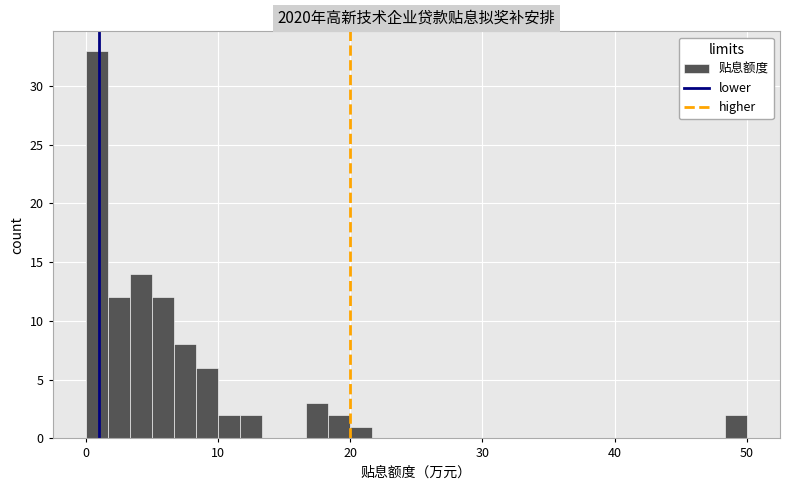

Around what value on the x-axis is the tallest bar? Give the approximate position of its centre, as read against the axis.

1